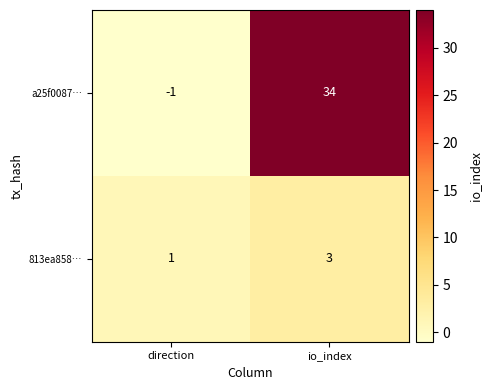

Where is a25f0087… nearest to the value 16?

direction